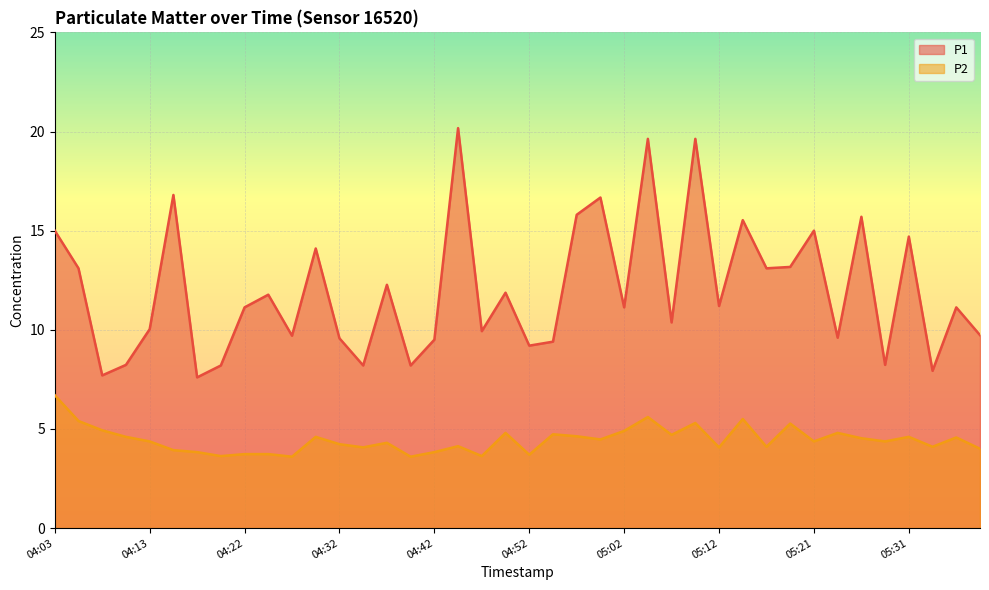

At which category does P1 reach its first local valley?

04:08